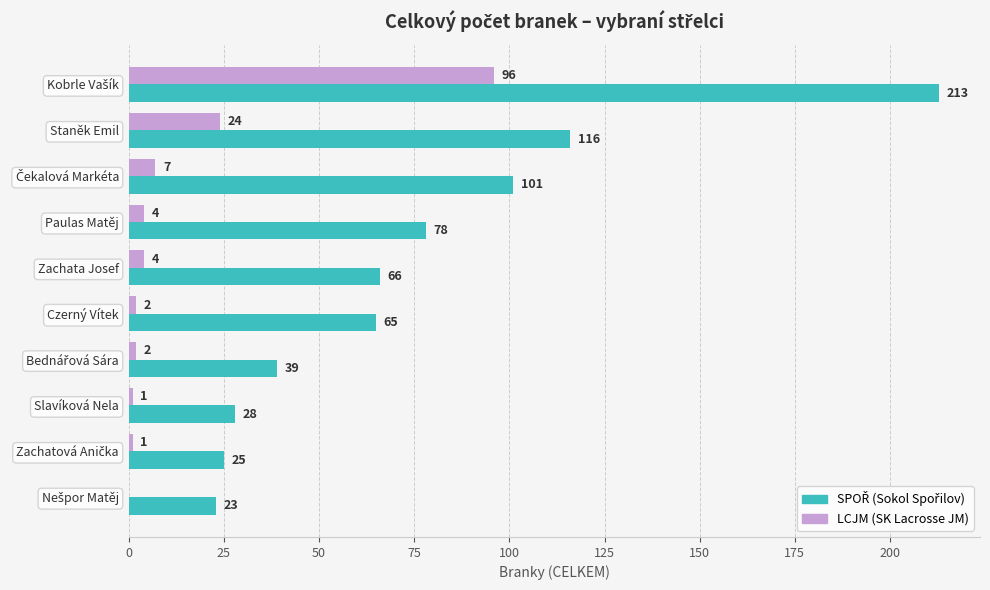

What is the total value across all series at Staněk Emil?

140